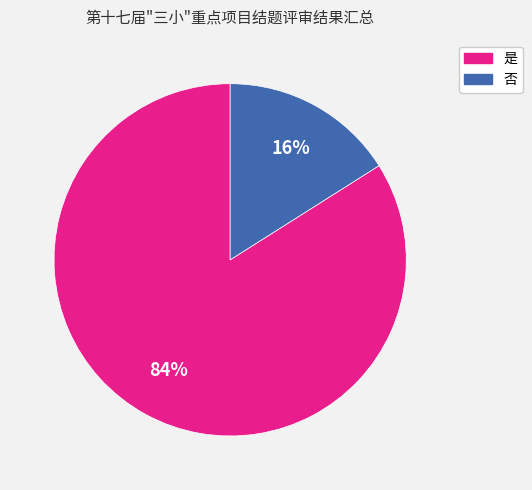

Is 是 the majority of the pie?

Yes